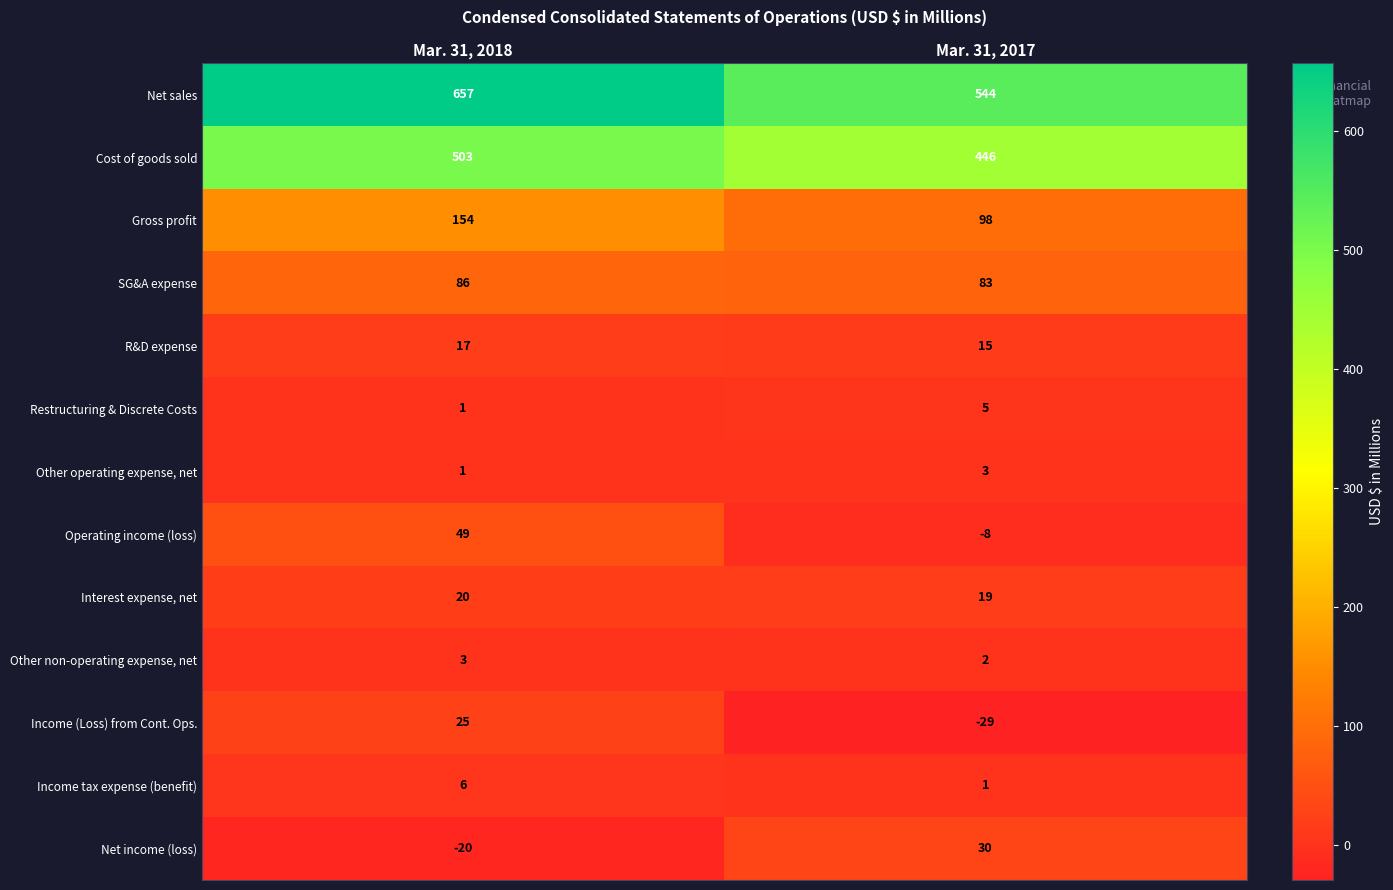

What value does the Net sales series have at Mar. 31, 2017, to the nearest 5?

545